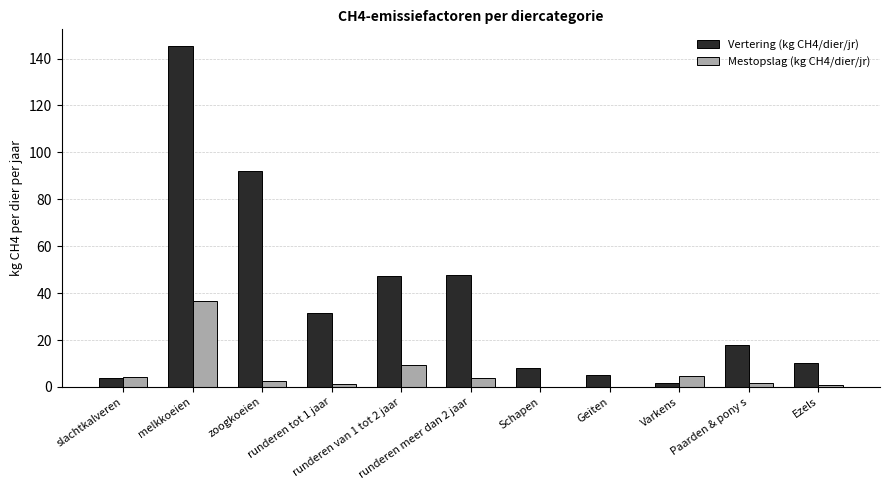

At which category is the sum across all series the highest?

melkkoeien